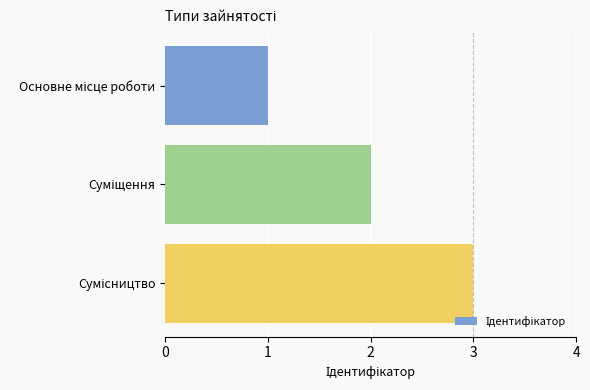

What is the smallest value displayed?

1